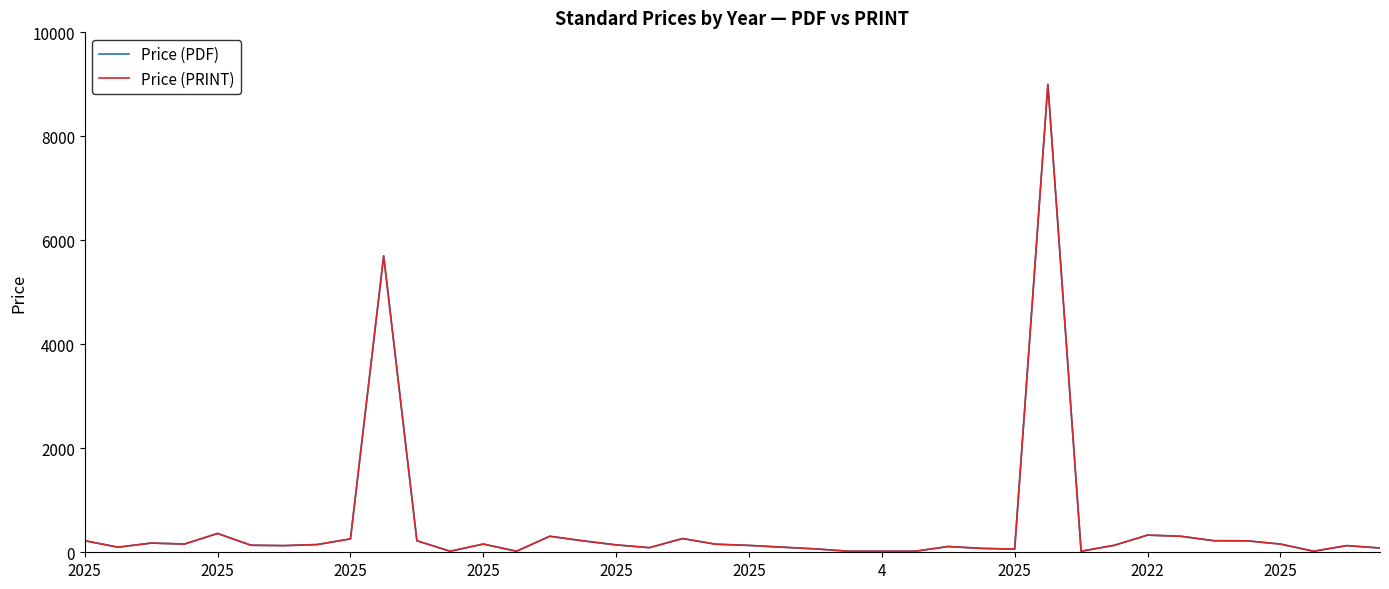

Does the chart have visible grid lines?

No